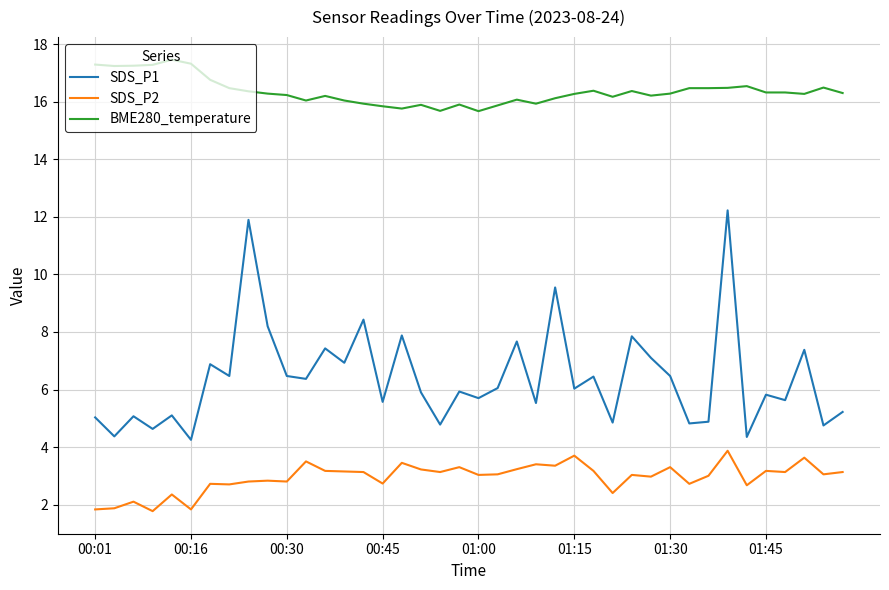

How many lines are shown in the chart?

3